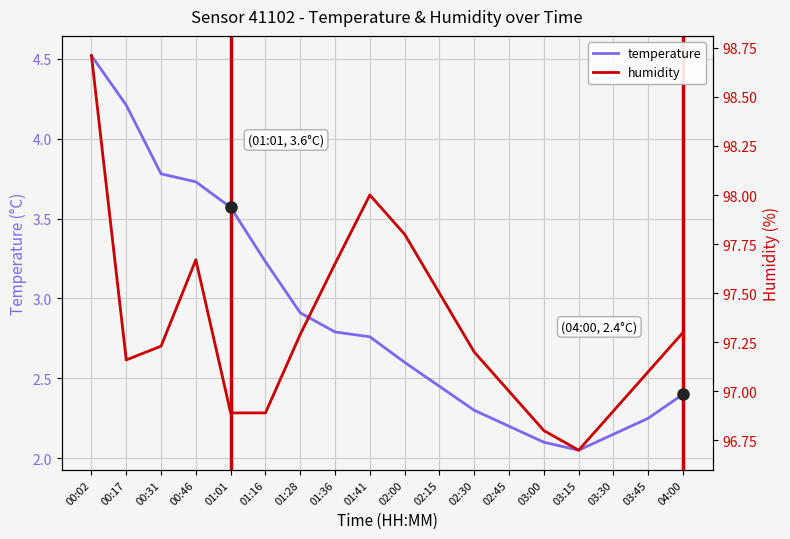

What is the minimum value shown in the chart?

2.0